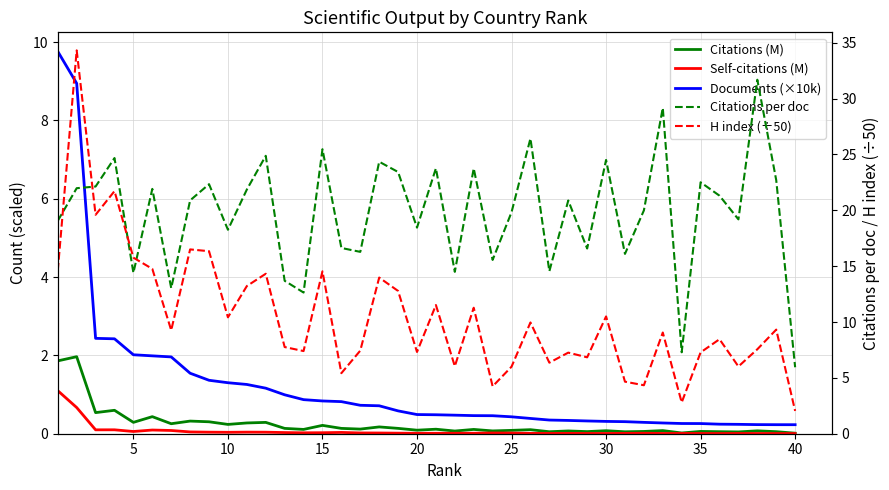

Between 30 and 34, which series saw the biggest shift?

Citations per doc